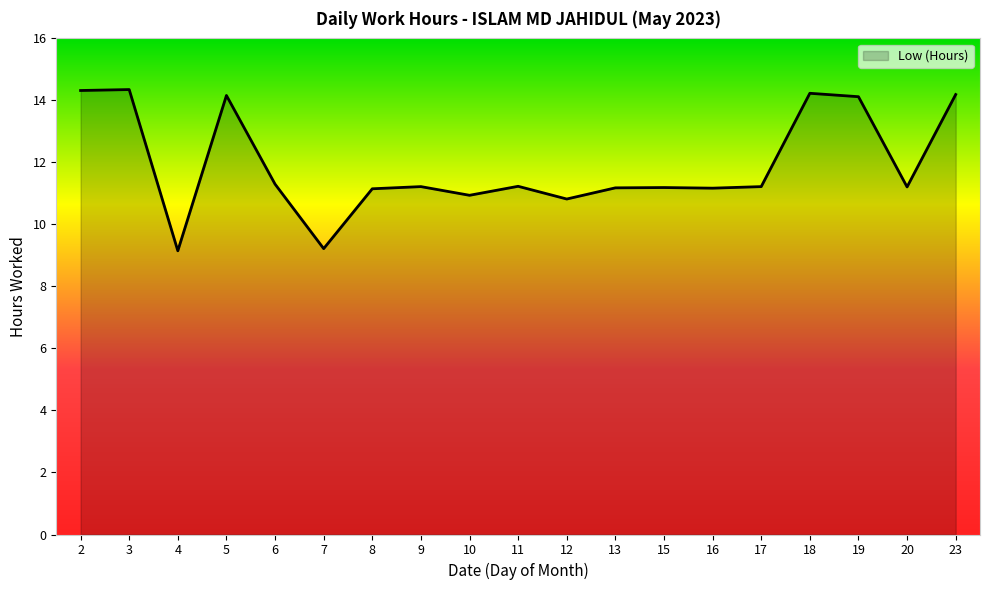

Where does the data first go above 11?

2